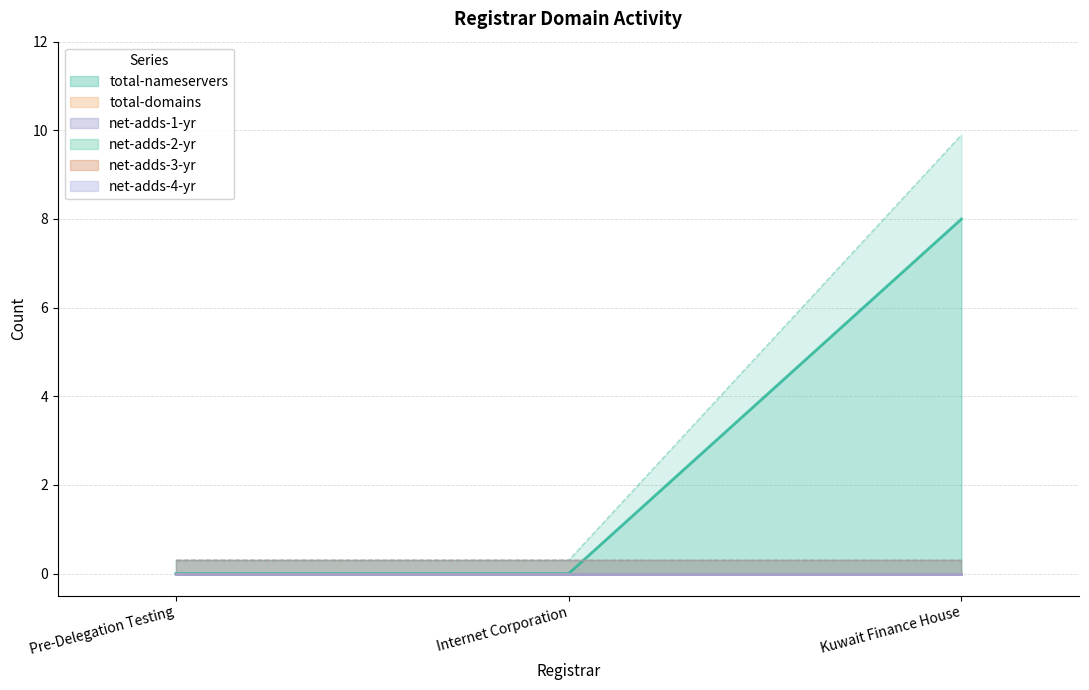

Does the chart display data point markers on the line(s)?

No